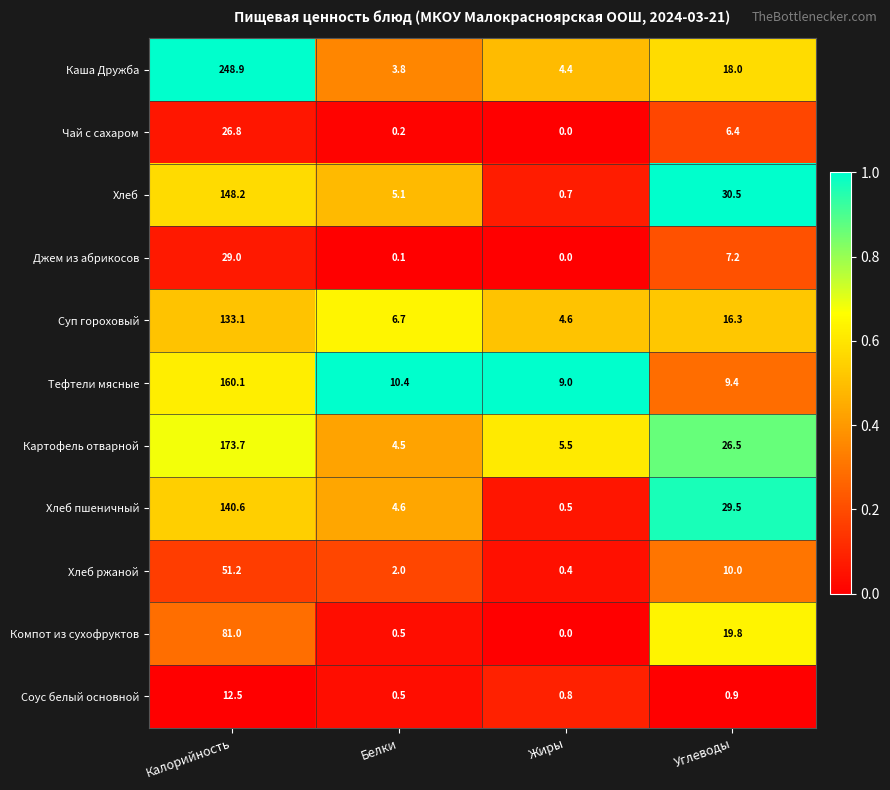

At which label does Компот из сухофруктов first exceed 19?

Калорийность